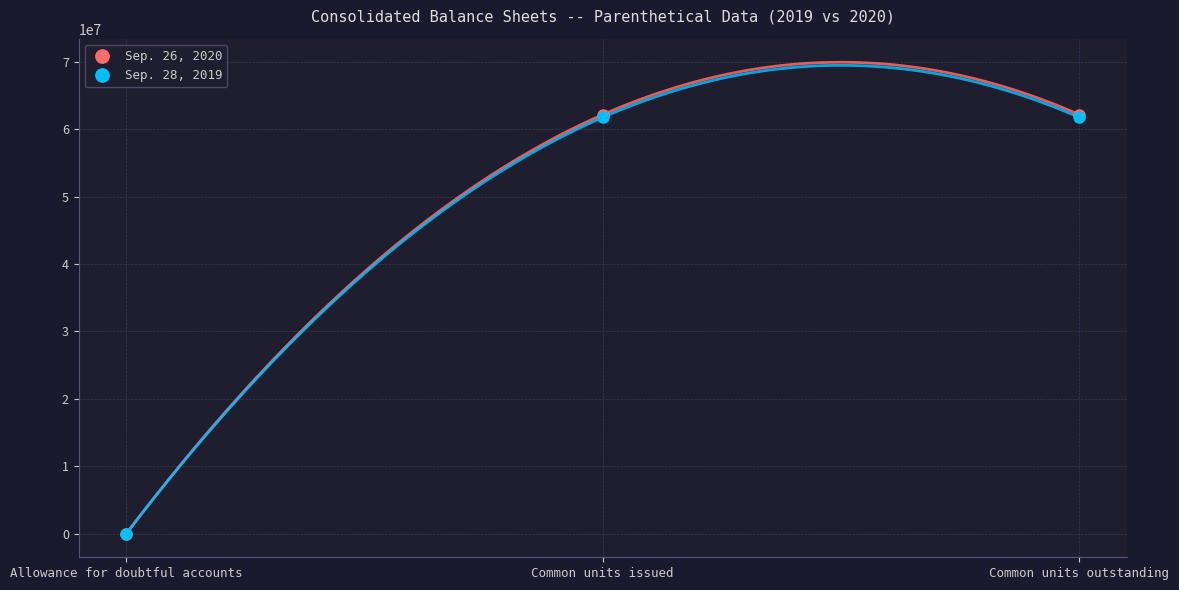

Rank the categories by Sep. 28, 2019 value from lowest to highest.

Allowance for doubtful accounts, Common units issued, Common units outstanding